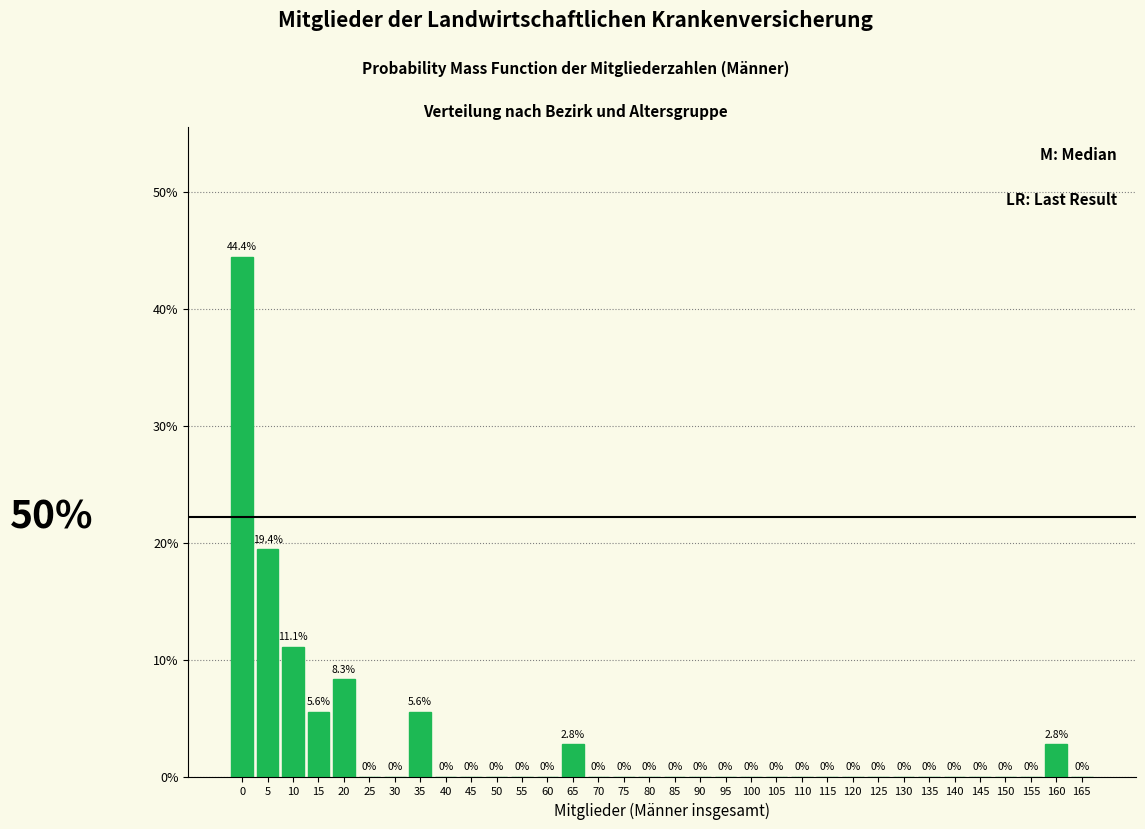

Reading left to right, transcribe all the data shown in this chart.

0=44.4	5=19.4	10=11.1	15=5.6	20=8.3	25=0.0	30=0.0	35=5.6	40=0.0	45=0.0	50=0.0	55=0.0	60=0.0	65=2.8	70=0.0	75=0.0	80=0.0	85=0.0	90=0.0	95=0.0	100=0.0	105=0.0	110=0.0	115=0.0	120=0.0	125=0.0	130=0.0	135=0.0	140=0.0	145=0.0	150=0.0	155=0.0	160=2.8	165=0.0